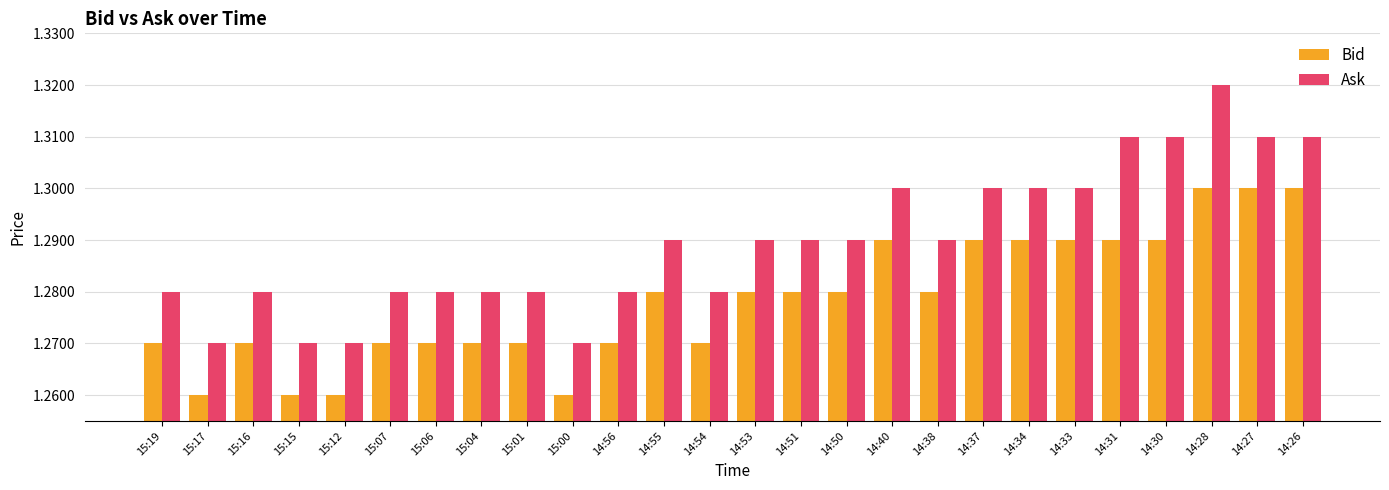

Which series changed the most between 14:56 and 14:28?

Ask